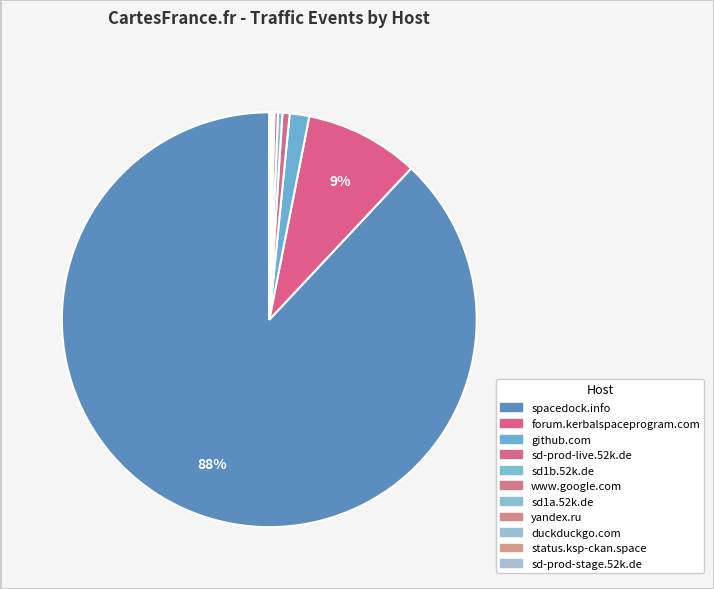

To the nearest percent, what is the average slice percentage?

9%